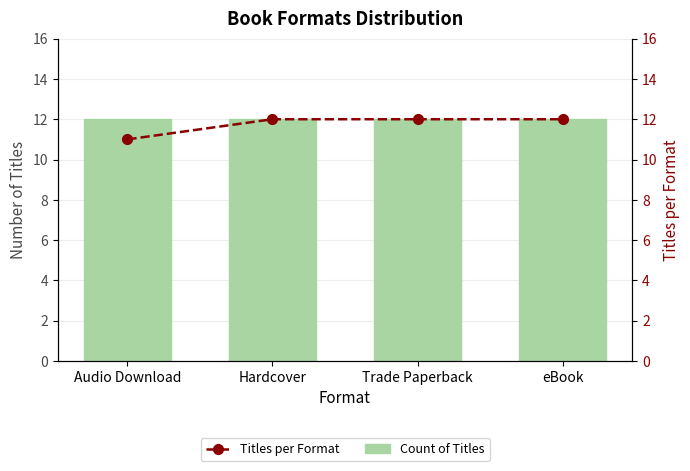

What is the highest value of the Titles per Format series?

12